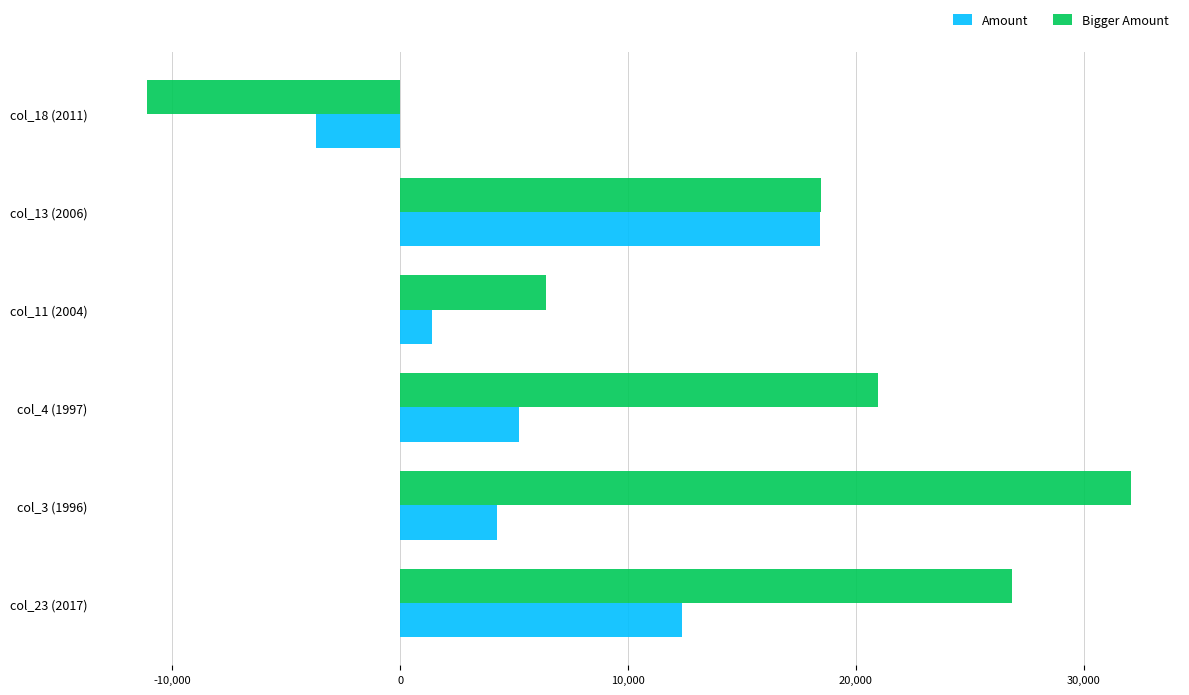

Rank the categories by Bigger Amount value from lowest to highest.

col_18 (2011), col_11 (2004), col_13 (2006), col_4 (1997), col_23 (2017), col_3 (1996)